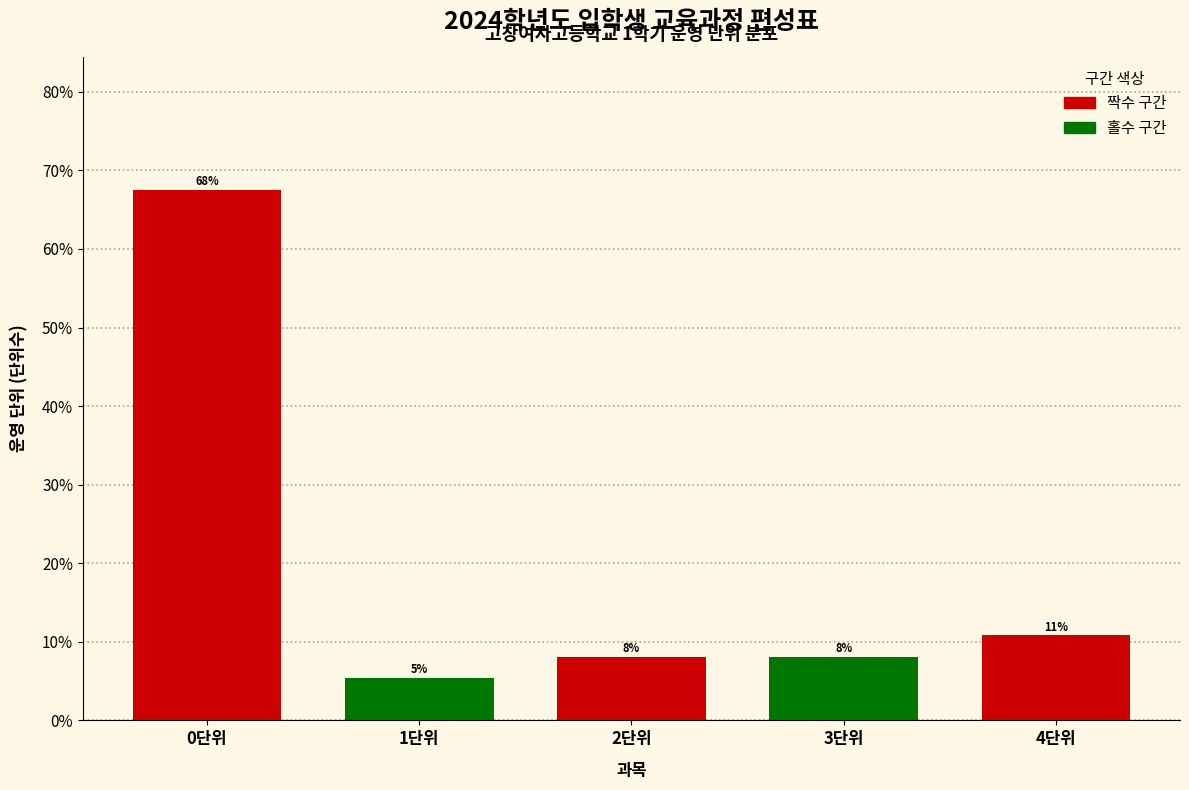

Are the bars horizontal?

No